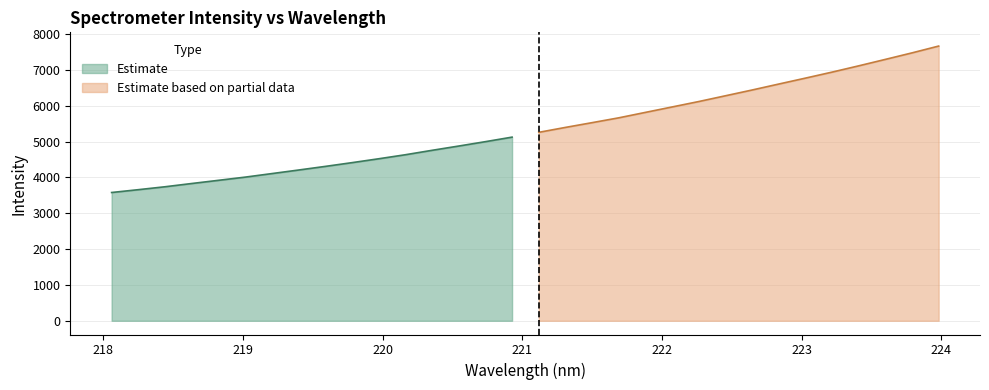

What is the greatest value displayed?

7662.6